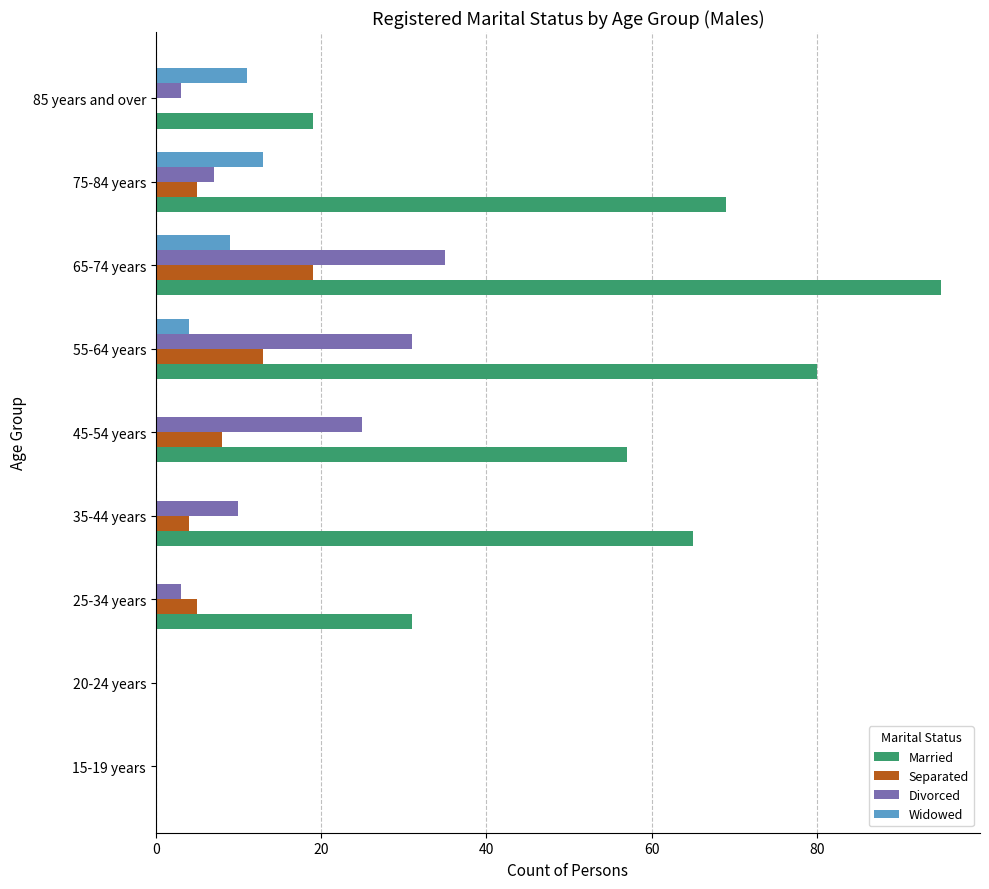

Is the value of Divorced at 35-44 years greater than the value of Separated at 85 years and over?

Yes